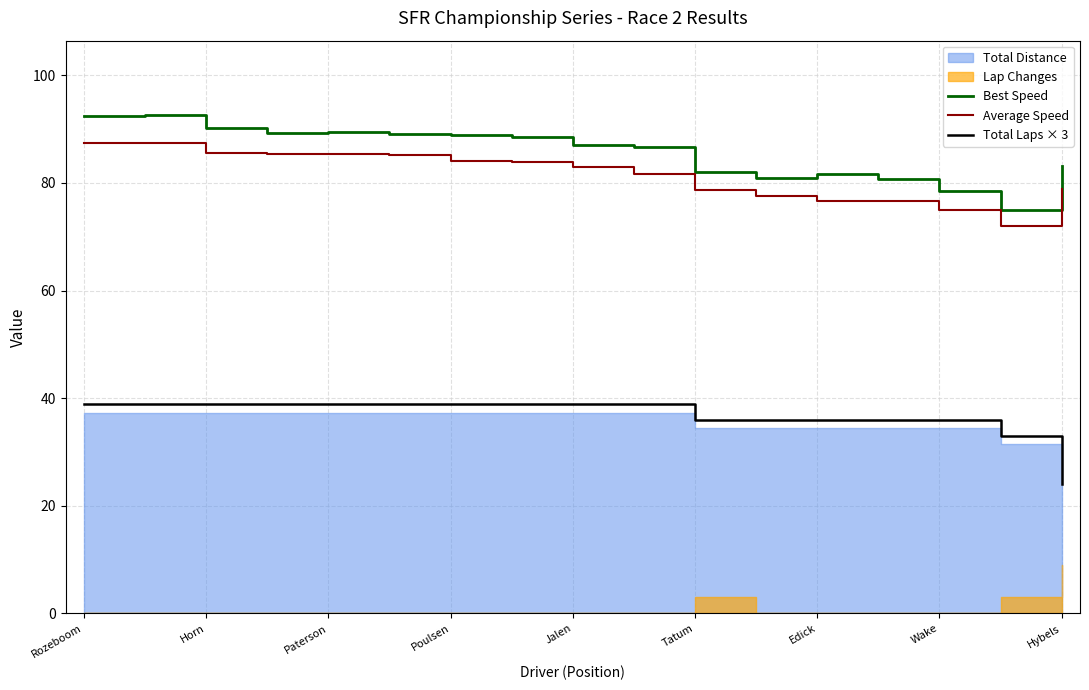

What is the highest value of the Total Laps × 3 series?

39.0